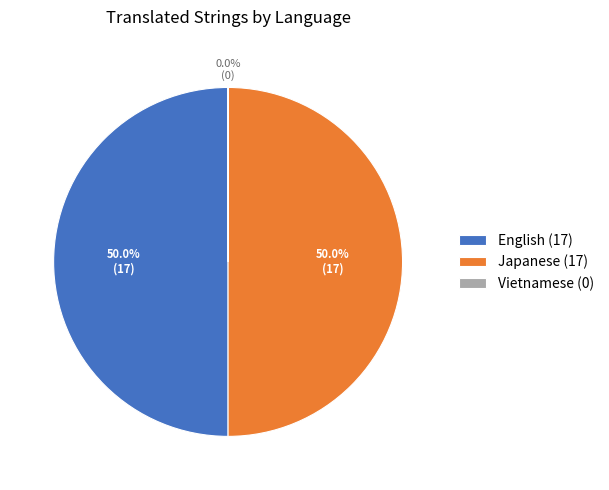

Combined, do Japanese and English account for over 50%?

Yes